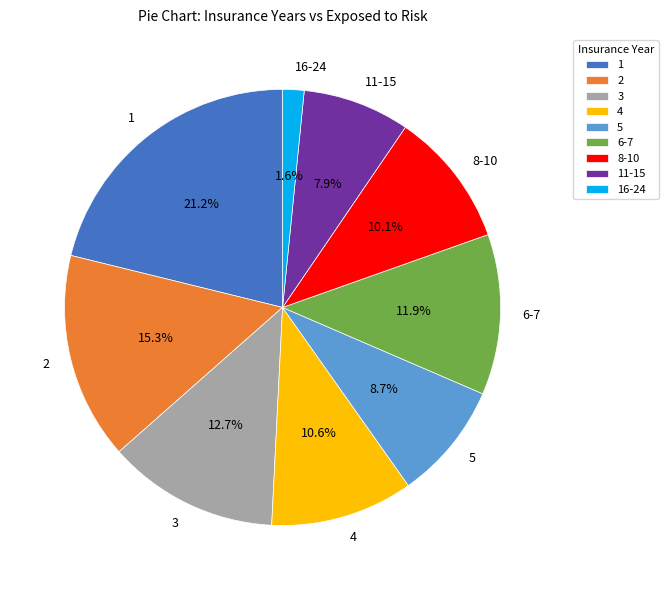

What percentage is the 2 slice, to the nearest percent?

15%